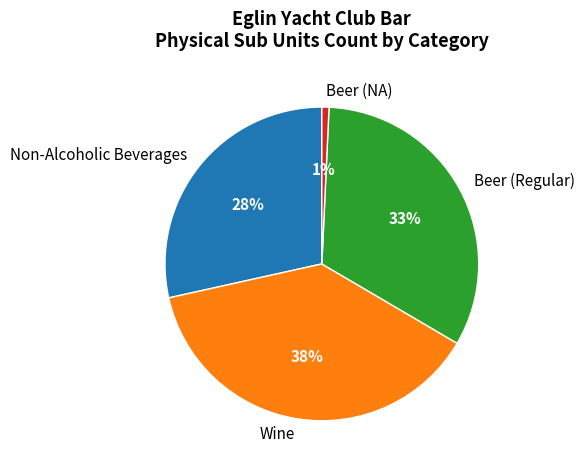

True or false: Non-Alcoholic Beverages accounts for 43% of the total.

False